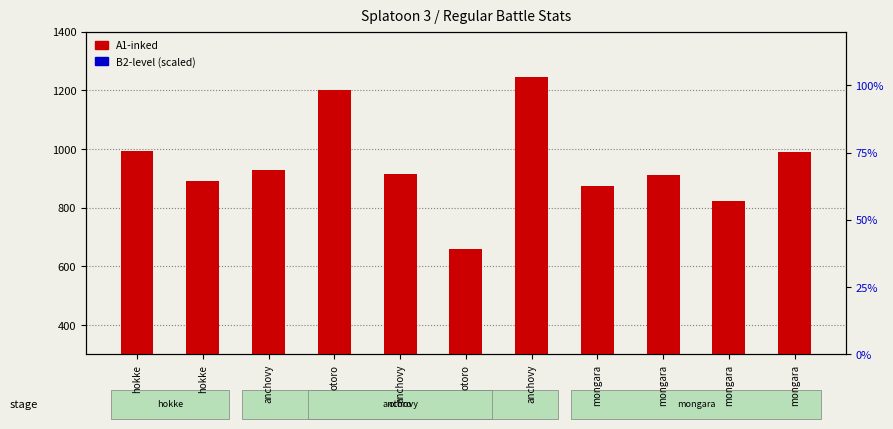

Reading right to left, list all the values displayed in this chart.

A1-inked: mongara=990	mongara=821	mongara=912	mongara=873	anchovy=1244	otoro=659	anchovy=916	otoro=1200	anchovy=927	hokke=892	hokke=992
B2-level (scaled): mongara=78	mongara=84	mongara=300	mongara=126	anchovy=150	otoro=162	anchovy=48	otoro=72	anchovy=75	hokke=96	hokke=39